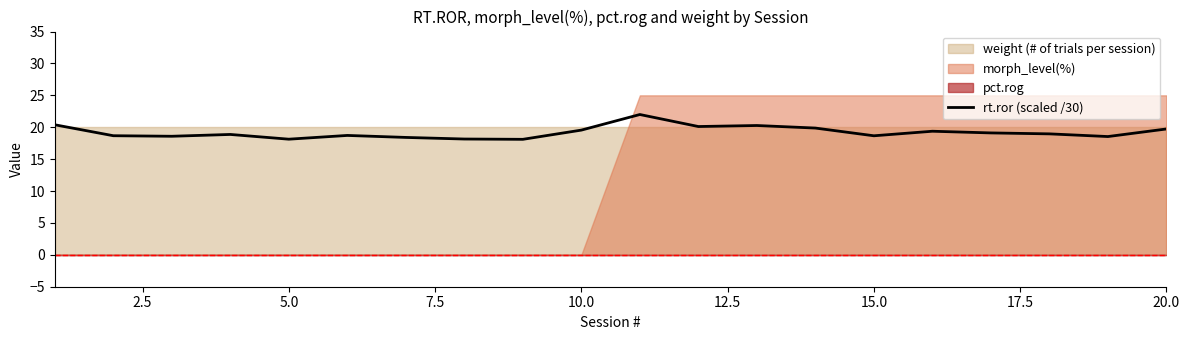

What is the lowest value of the rt.ror (scaled /30) series?

18.1